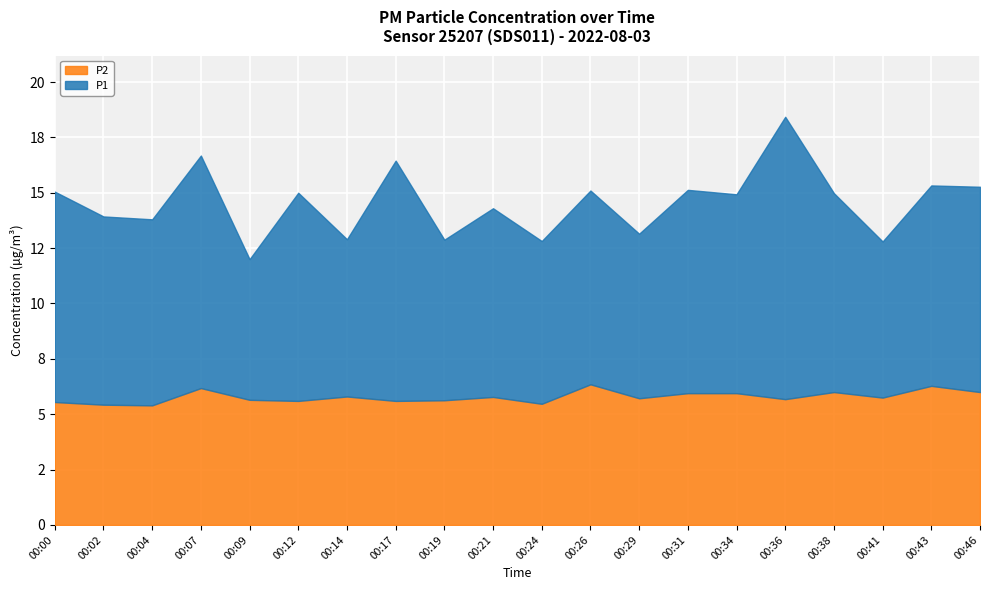

Reading left to right, what are all the values shown in this chart?

P1: 00:00=9.5	00:02=8.5	00:04=8.4	00:07=10.5	00:09=6.3	00:12=9.4	00:14=7.1	00:17=10.8	00:19=7.2	00:21=8.5	00:24=7.3	00:26=8.8	00:29=7.4	00:31=9.2	00:34=9.0	00:36=12.8	00:38=9.0	00:41=7.0	00:43=9.1	00:46=9.3
P2: 00:00=5.5	00:02=5.4	00:04=5.4	00:07=6.2	00:09=5.7	00:12=5.6	00:14=5.8	00:17=5.6	00:19=5.6	00:21=5.8	00:24=5.5	00:26=6.3	00:29=5.7	00:31=6.0	00:34=6.0	00:36=5.7	00:38=6.0	00:41=5.8	00:43=6.3	00:46=6.0